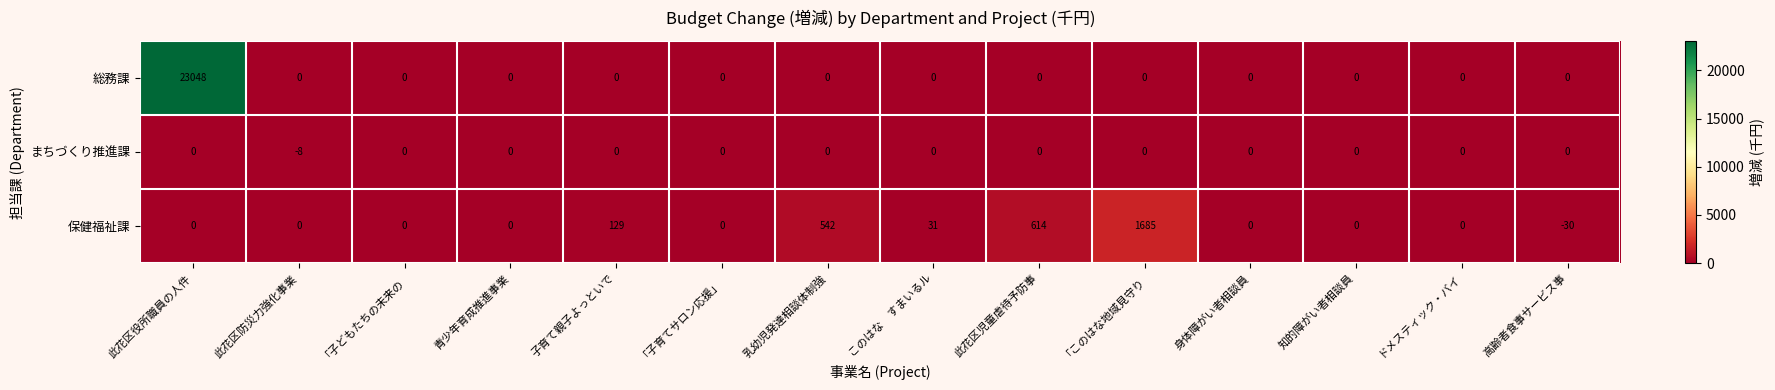

Rank the series by their maximum value, from lowest to highest.

まちづくり推進課, 保健福祉課, 総務課